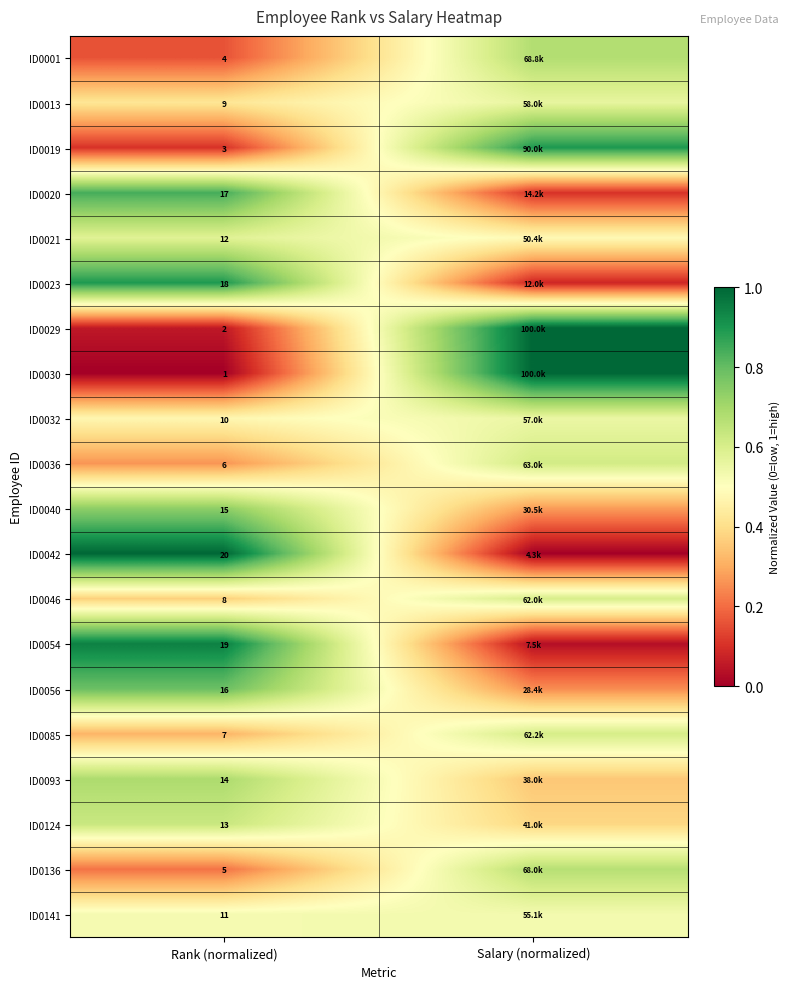

Between Rank (normalized) and Salary (normalized), which is larger?

Salary (normalized)